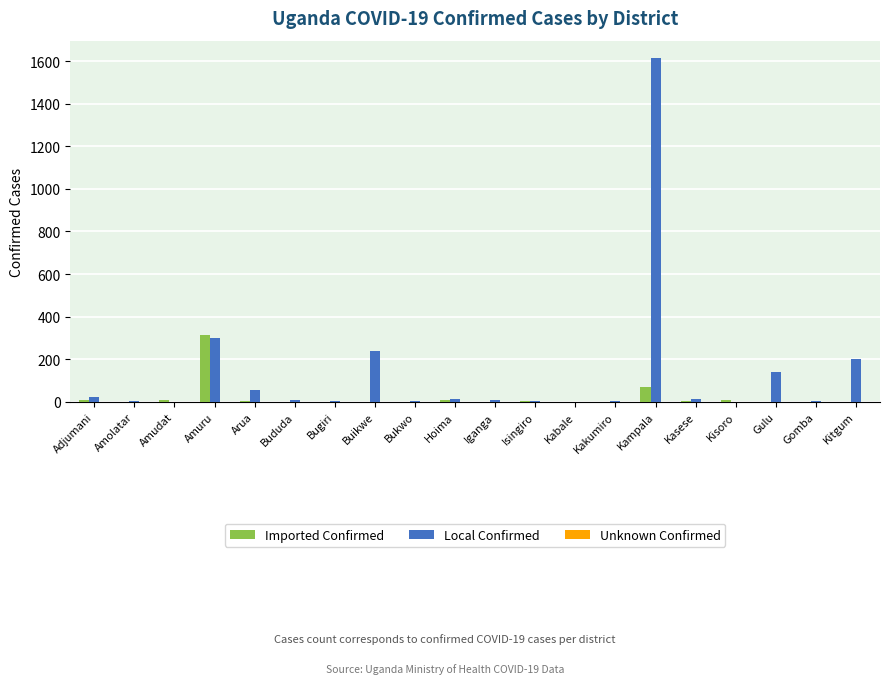

What is the highest value of the Local Confirmed series?

1615